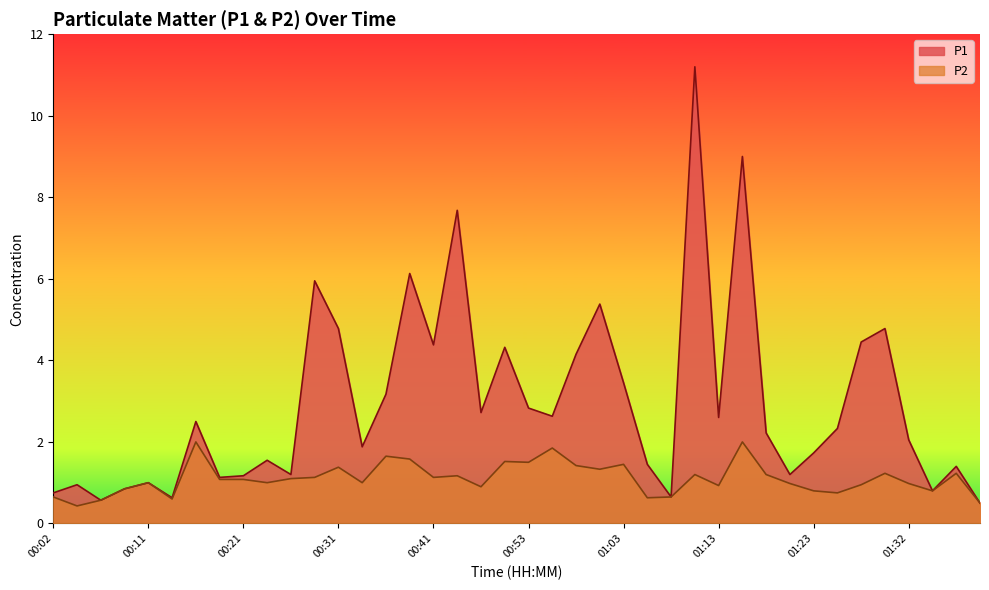

What are all the series names shown in the legend?

P1, P2